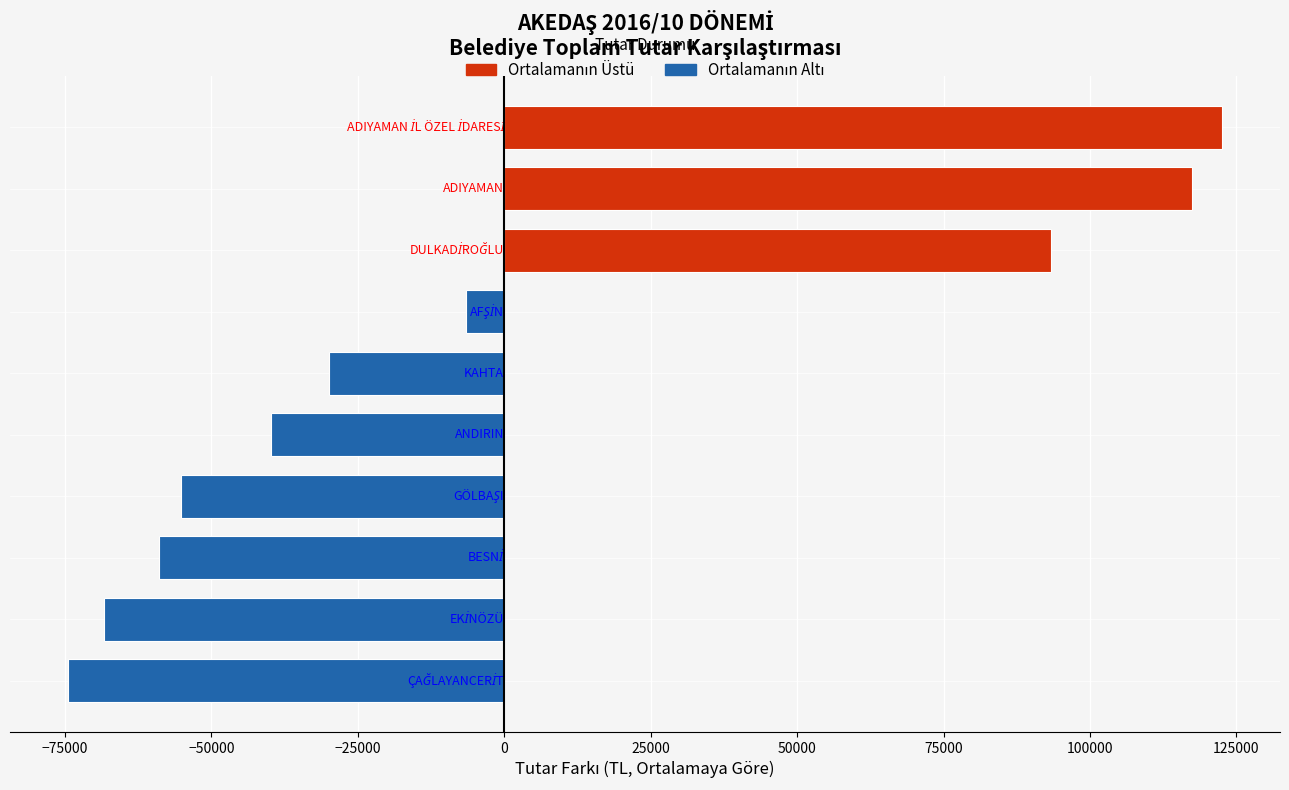

What is the difference between the maximum and minimum values?

197083.9